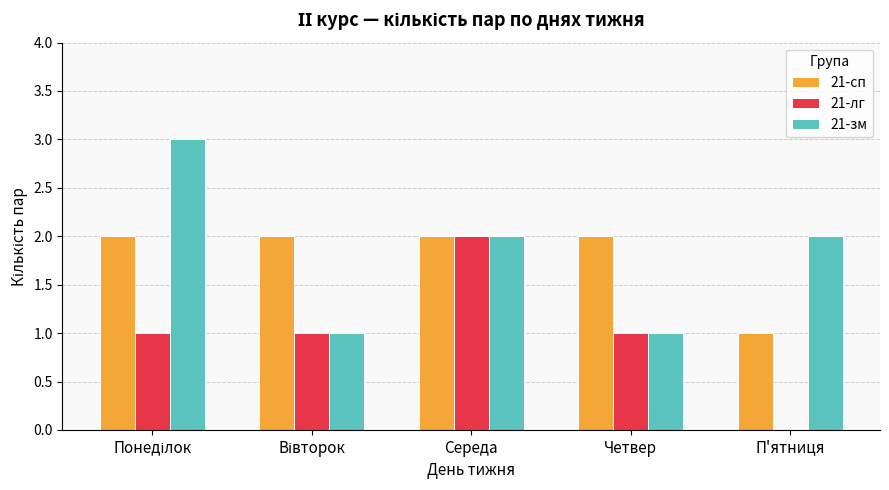

Reading right to left, what are all the values shown in this chart?

21-сп: 1	2	2	2	2
21-лг: 0	1	2	1	1
21-зм: 2	1	2	1	3